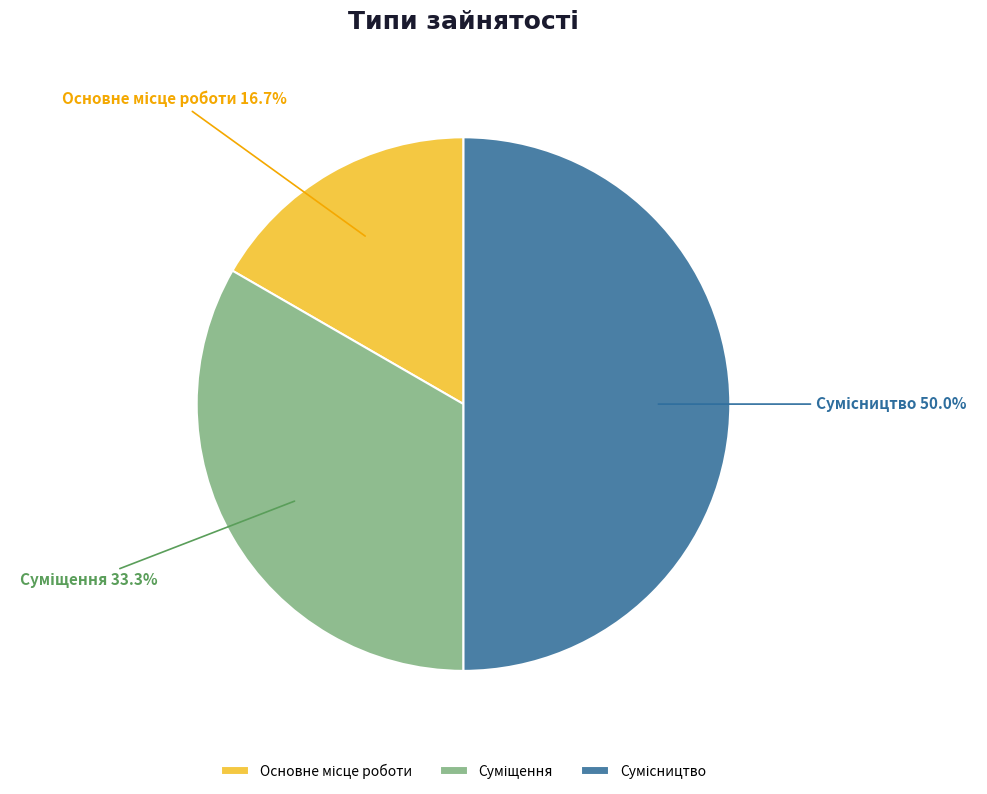

Does Сумісництво represent more than half of the total?

No